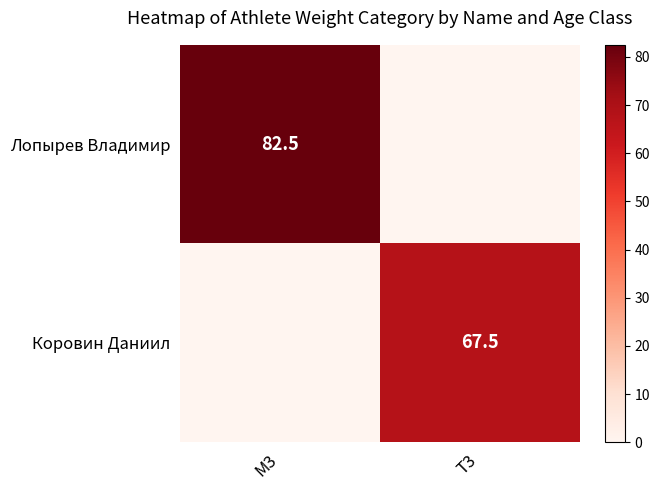

What is the difference between the maximum and minimum values in the Лопырев Владимир series?

82.5